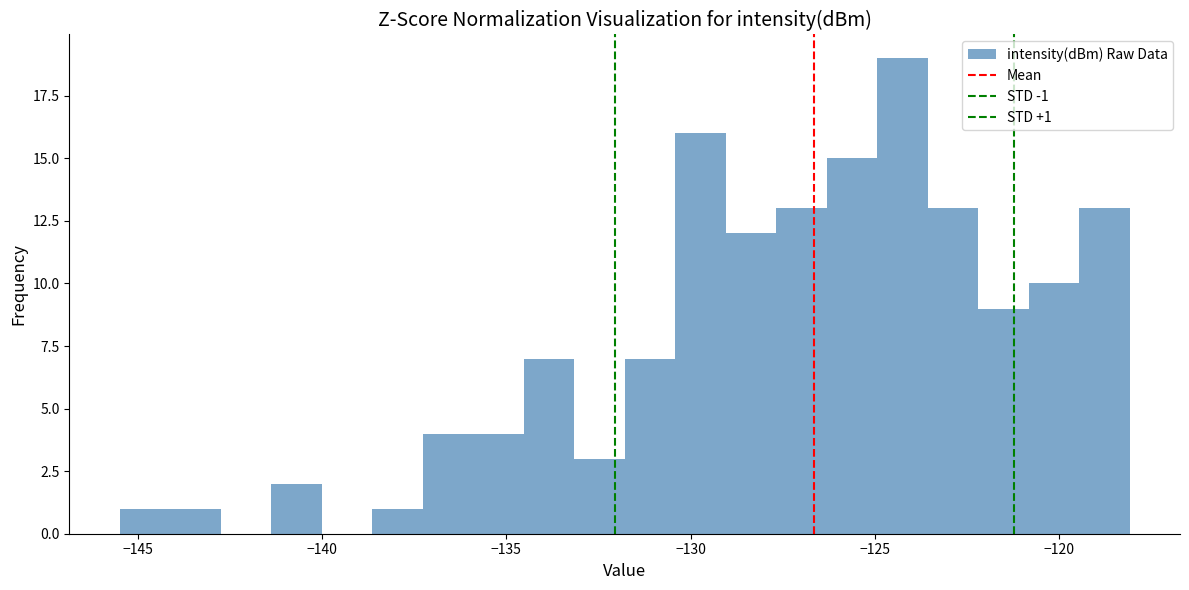

Around what value on the x-axis is the tallest bar? Give the approximate position of its centre, as read against the axis.

-124.5